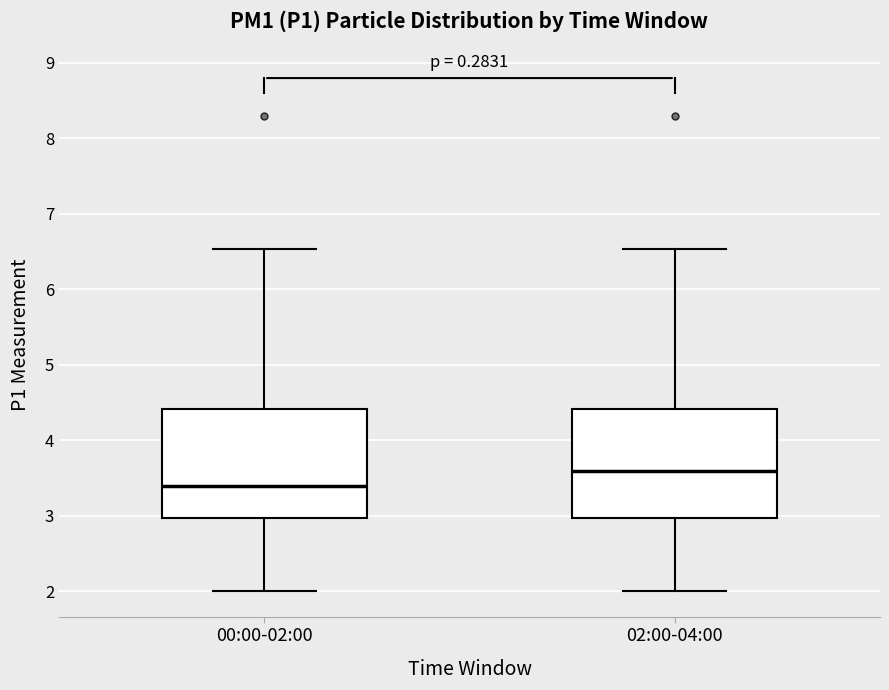

Where is the upper edge of the box for 02:00-04:00 on the y-axis? The values are not printed on the chart, so give them approximately, as read against the axis.

4.4